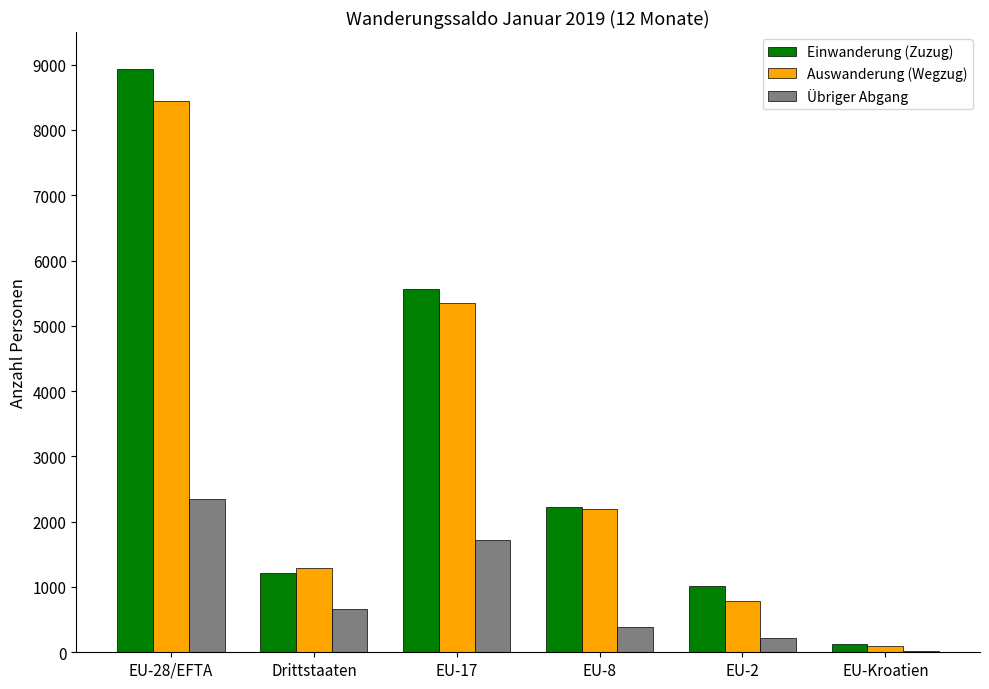

What is the sum of all Auswanderung (Wegzug) values?

18183